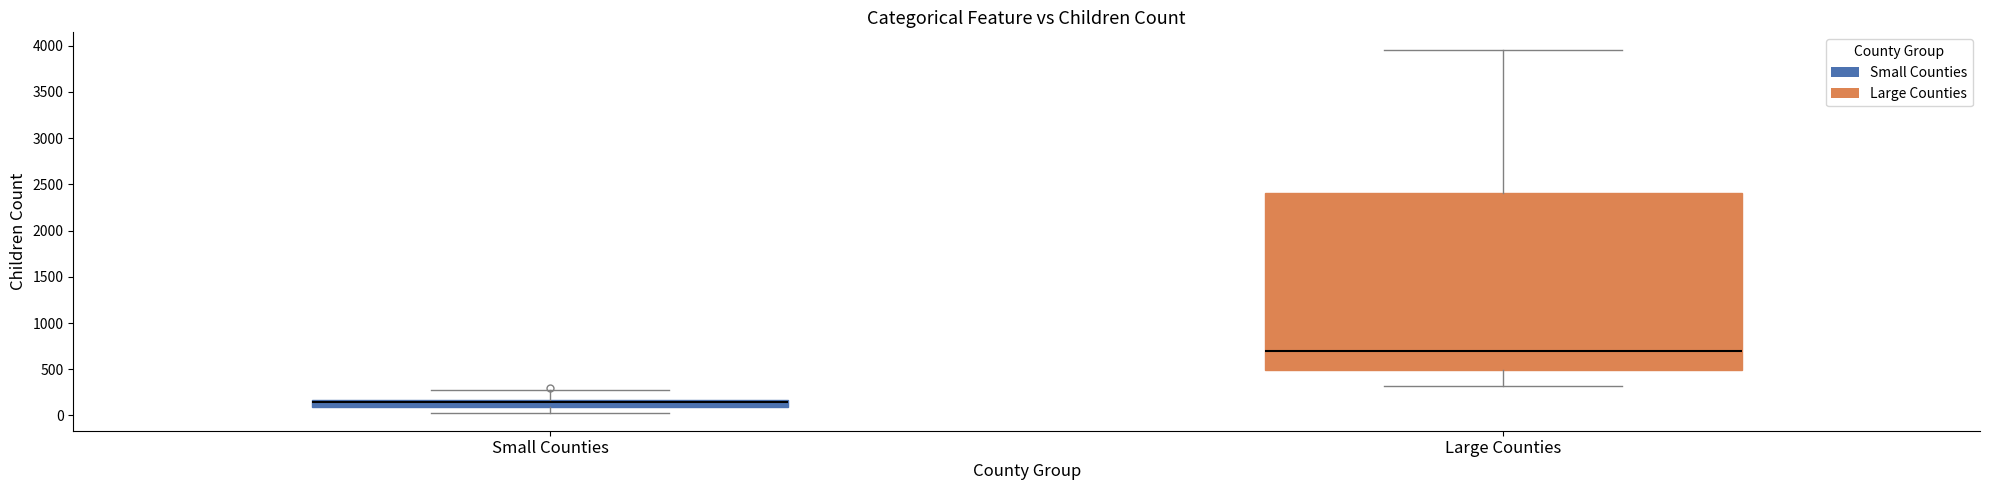

Reading left to right, transcribe this box plot: for each box, give where its median line is, the range the box spans, and where its two whiskers end, as read against the y-axis. The values are not printed on the chart, so give them approximately, as read against the axis.

Small Counties: median 150 (inside the box), box 100 to 150, whiskers 50 to 250
Large Counties: median 700, box 500 to 2400, whiskers 300 to 3950